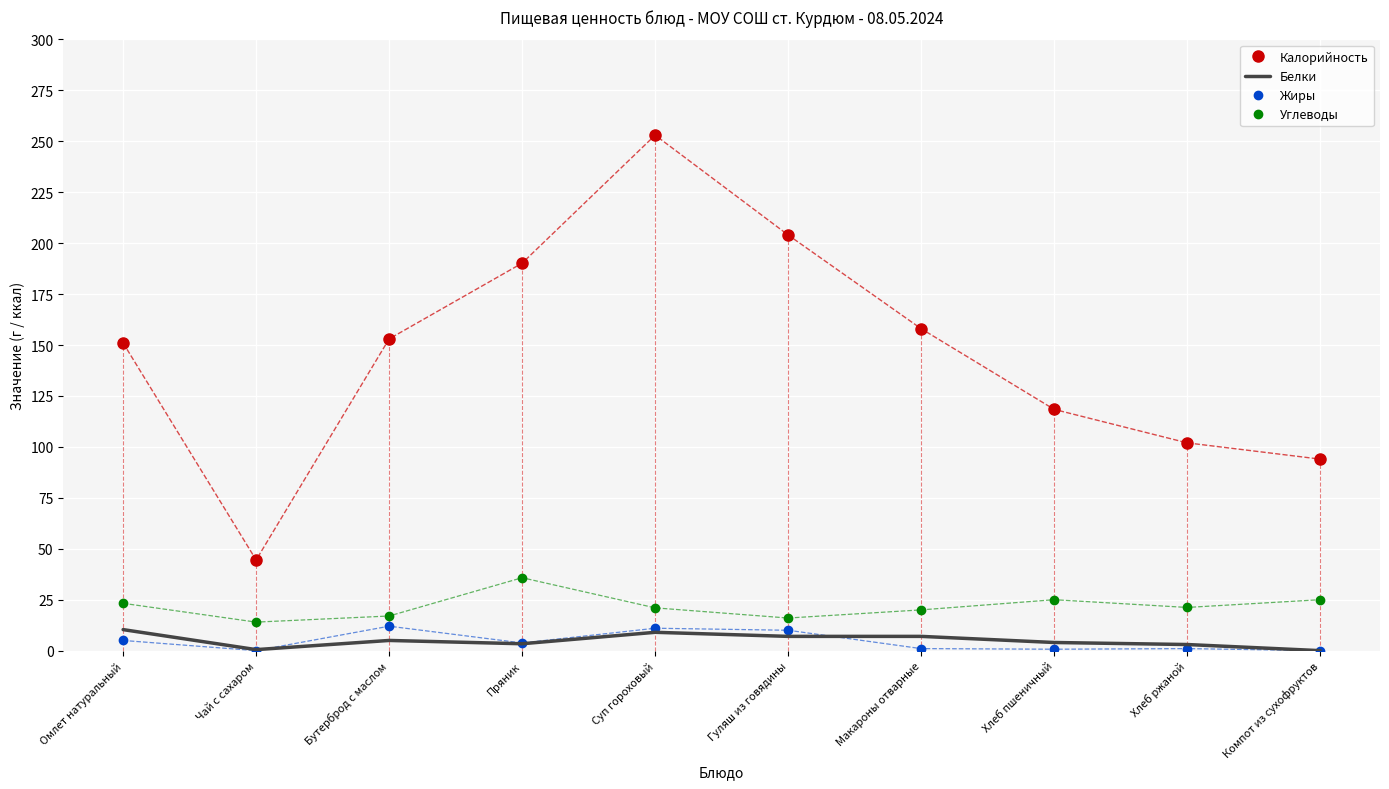

Which series has the largest range (max minus min)?

Калорийность